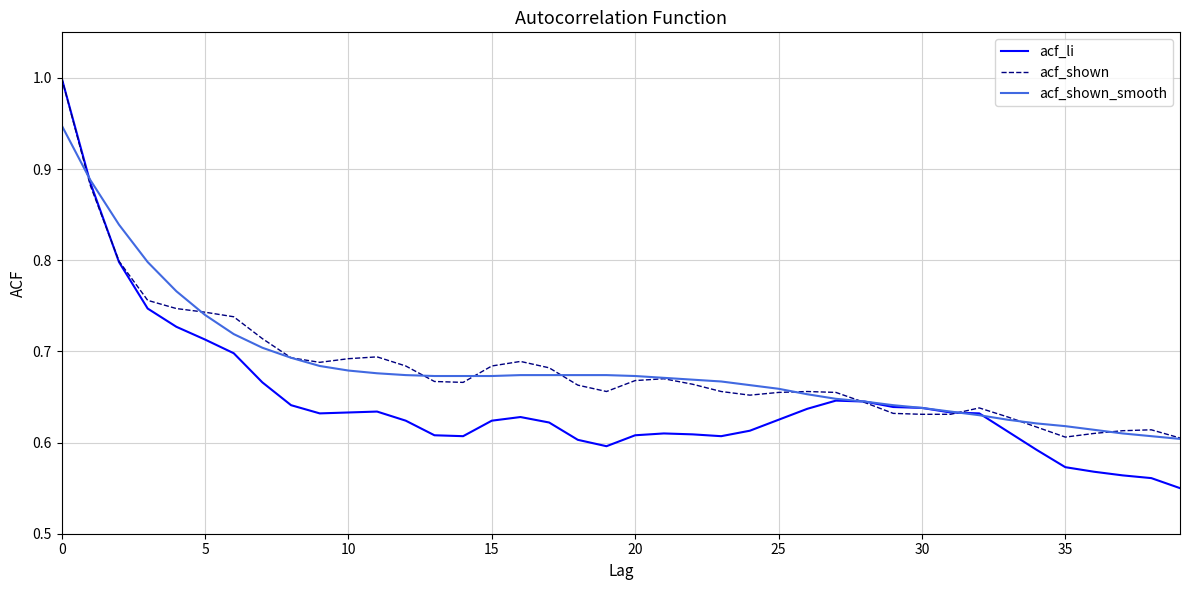

At how many categories does at least one series exceed 0?

40